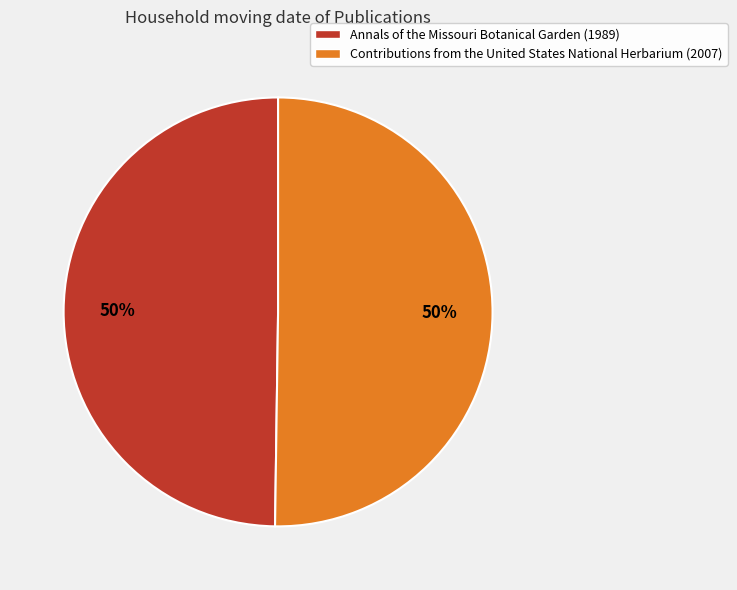

To the nearest percent, what percentage of the pie is Contributions from the United States National Herbarium (2007)?

50%